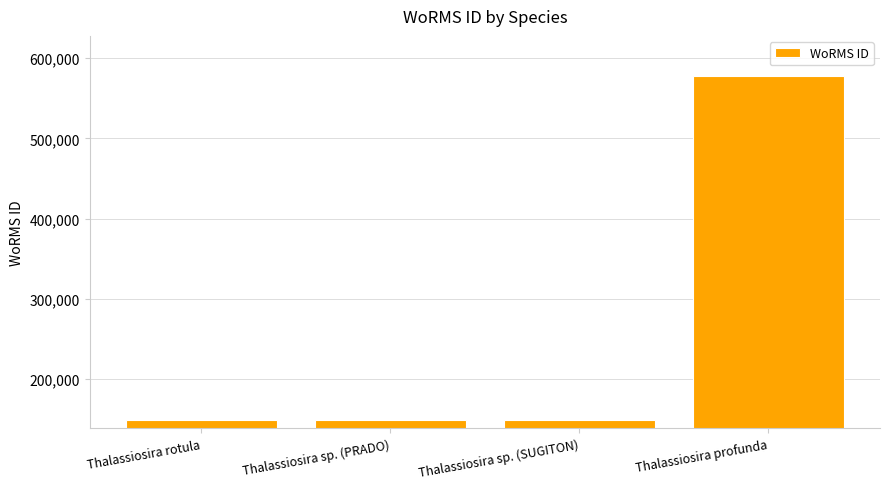

What is the sum of the values at Thalassiosira sp. (SUGITON) and Thalassiosira profunda?

726654